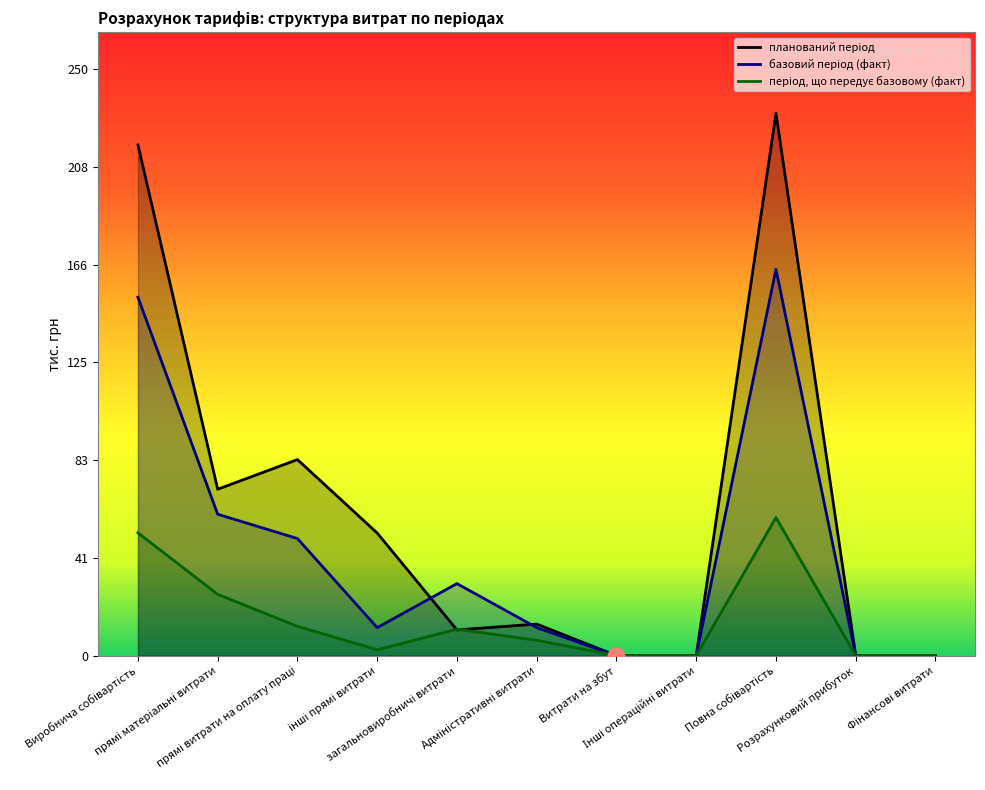

List the series in order of their overall mean, lowest first.

період, що передує базовому (факт), базовий період (факт), планований період